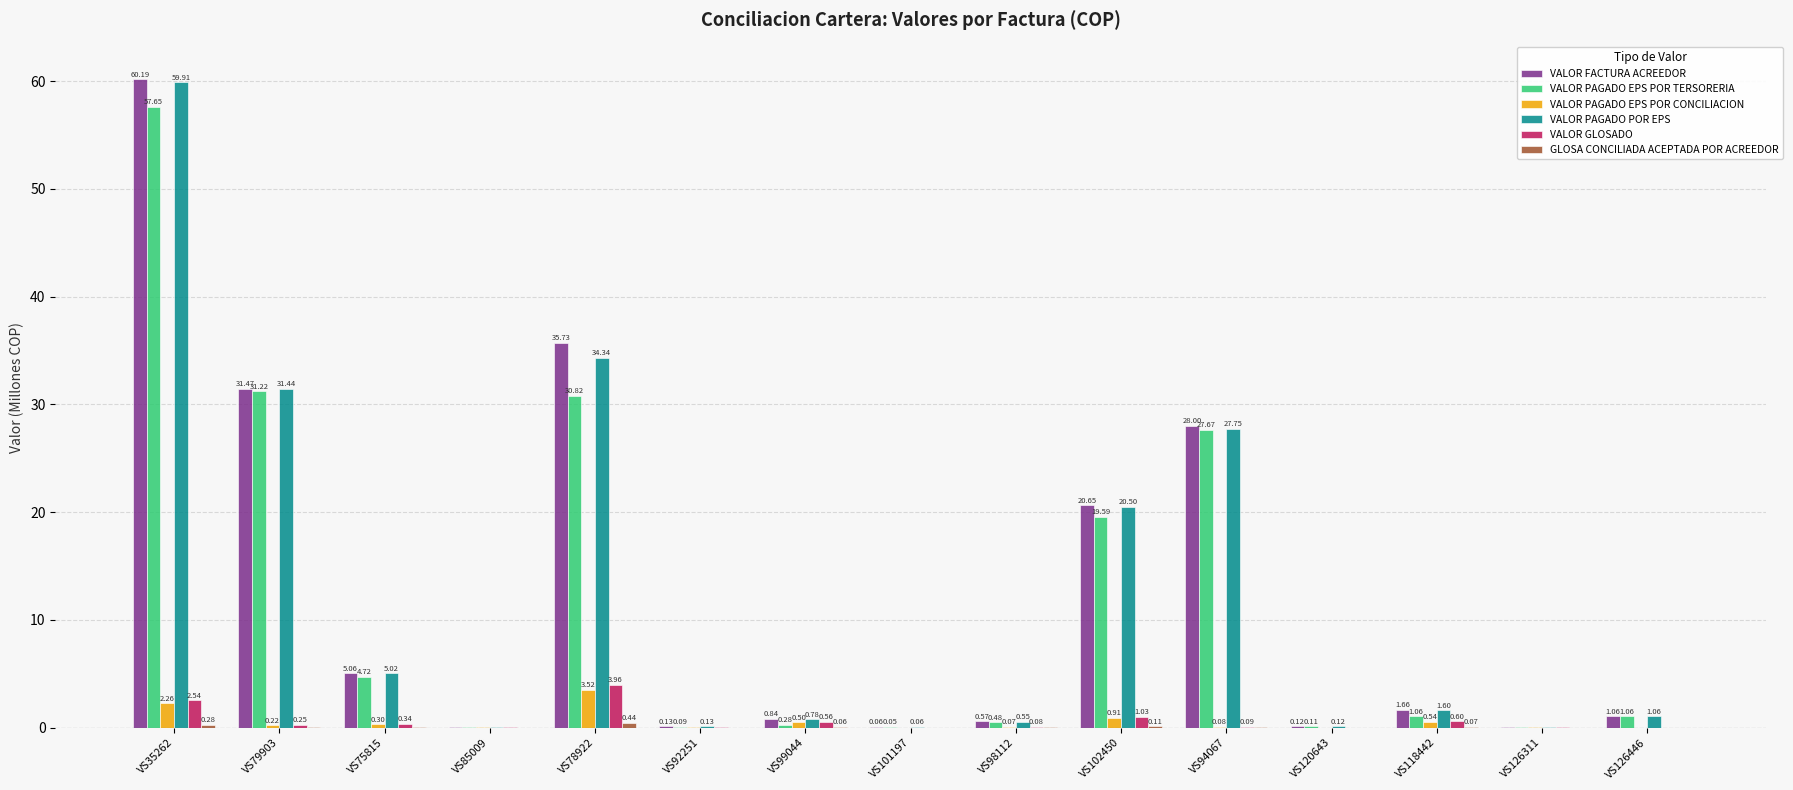

Are the bars horizontal?

No